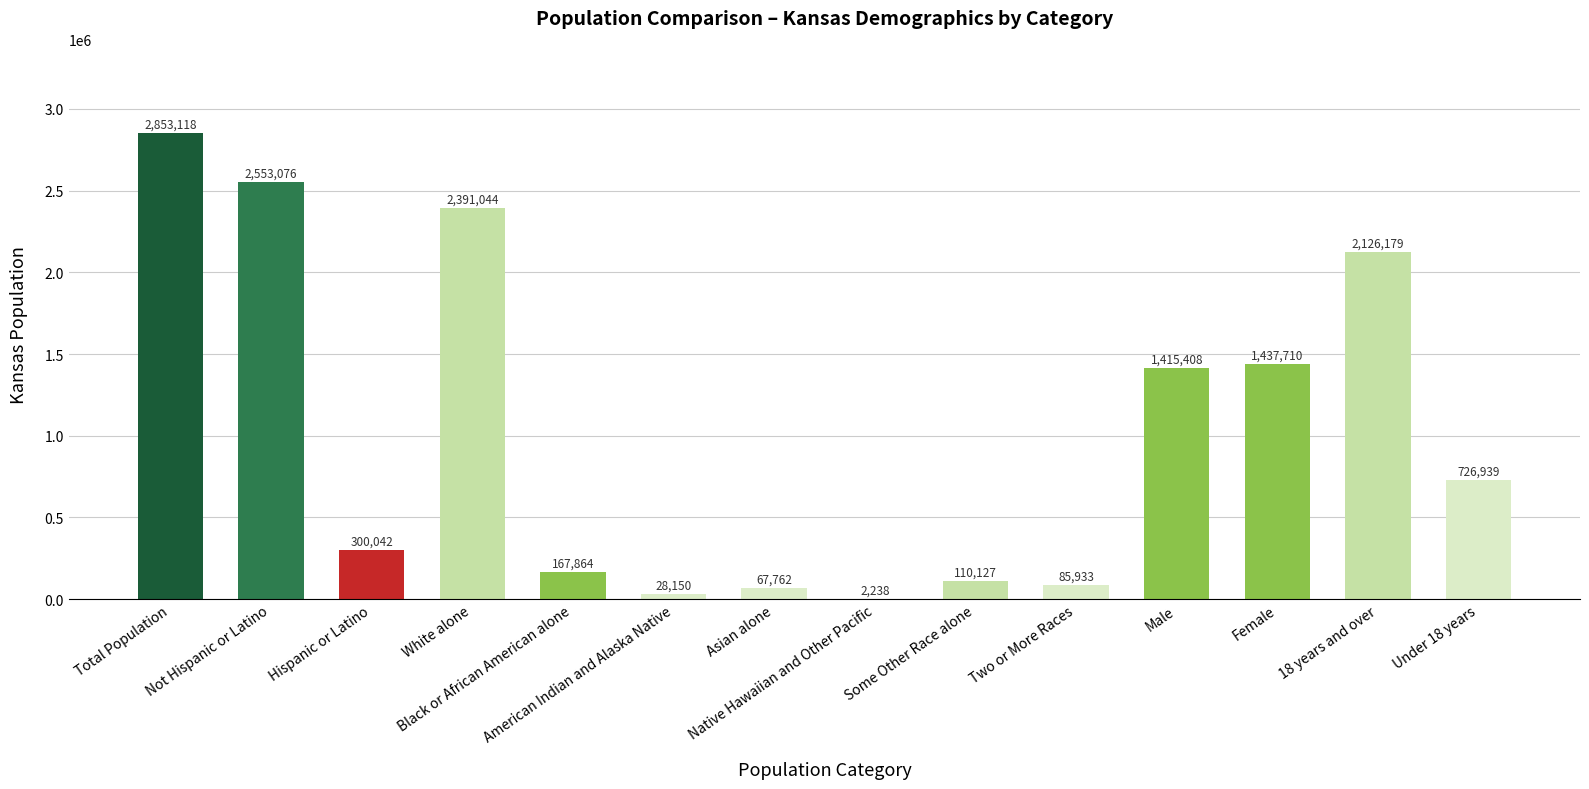

Approximately how many times larger is the value at Some Other Race alone compared to 18 years and over?

0.1